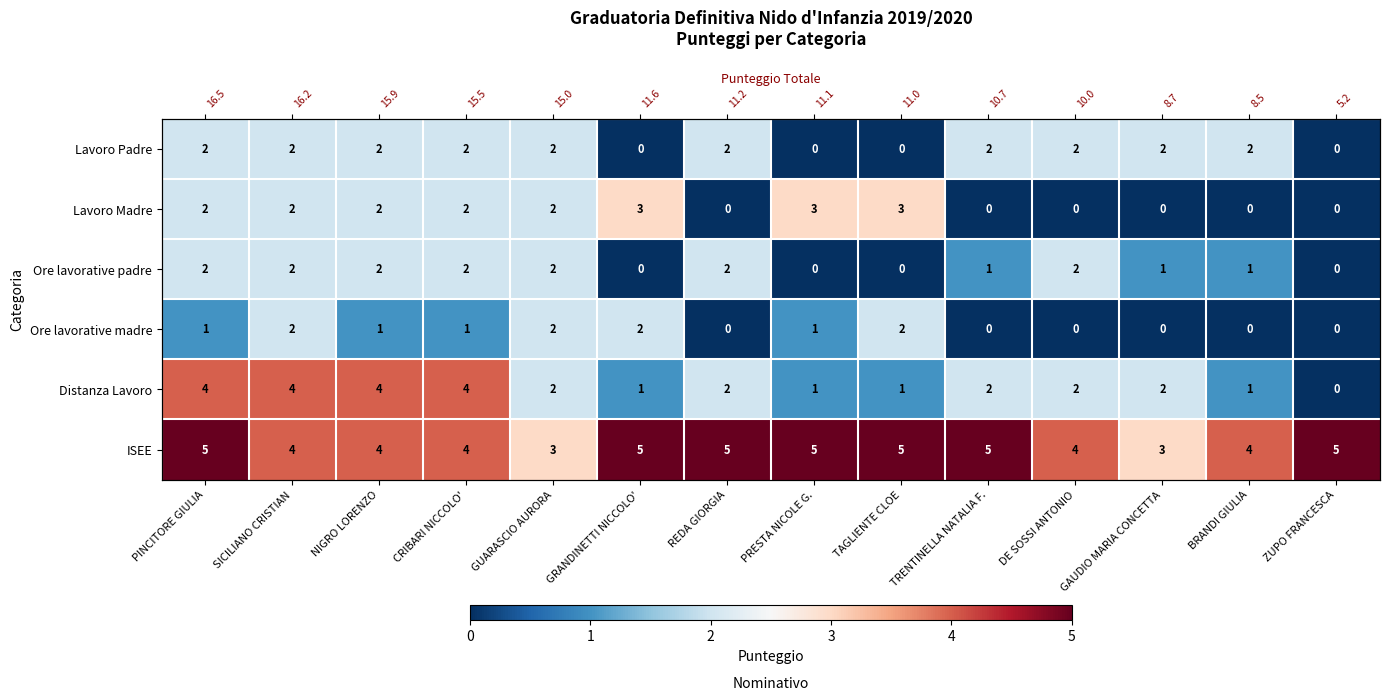

What is the sum of all Ore lavorative madre values?

12